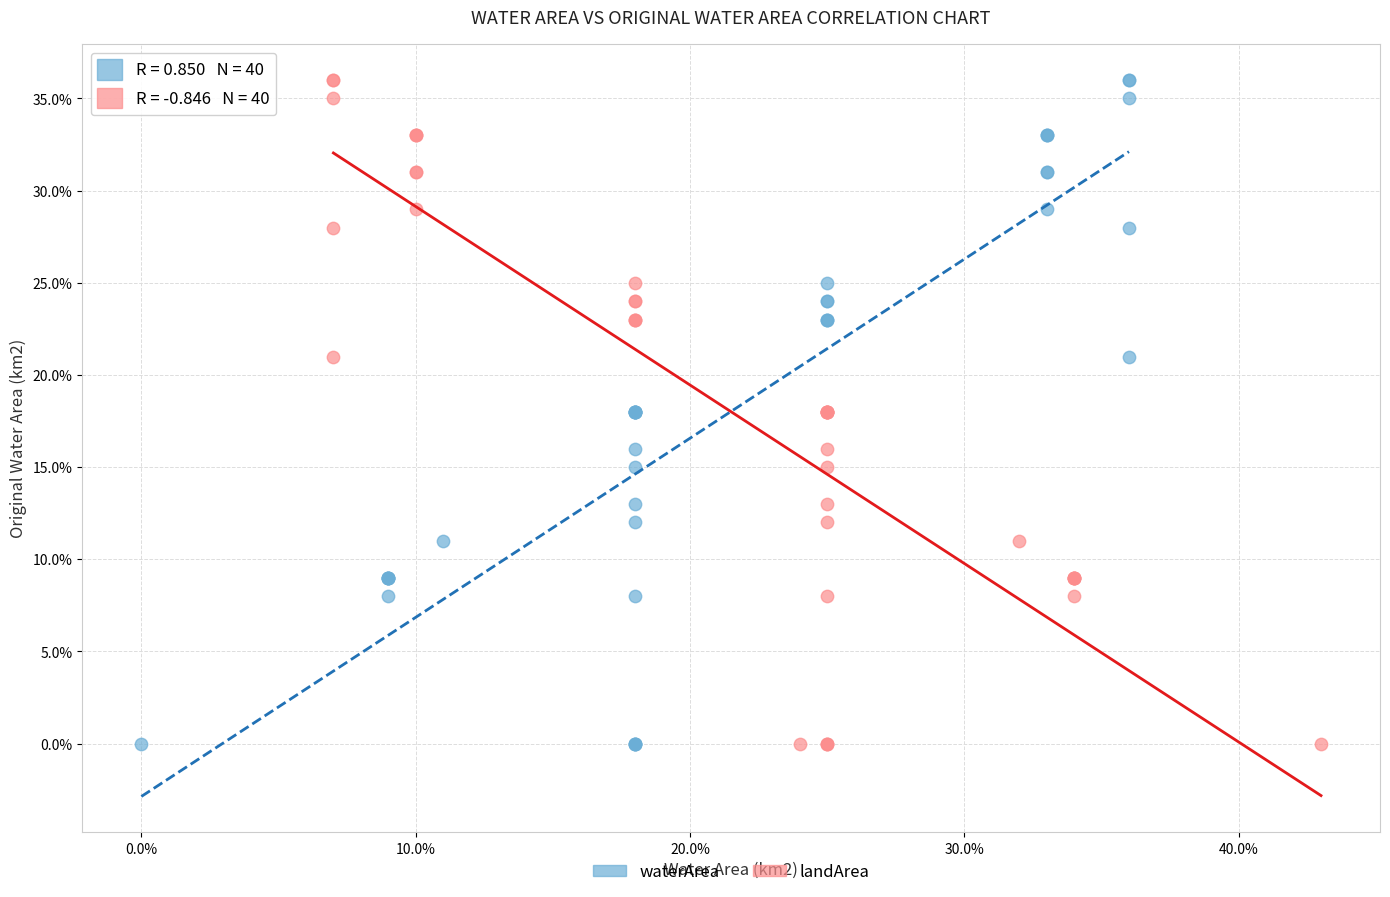

What are all the series names shown in the legend?

waterArea, landArea